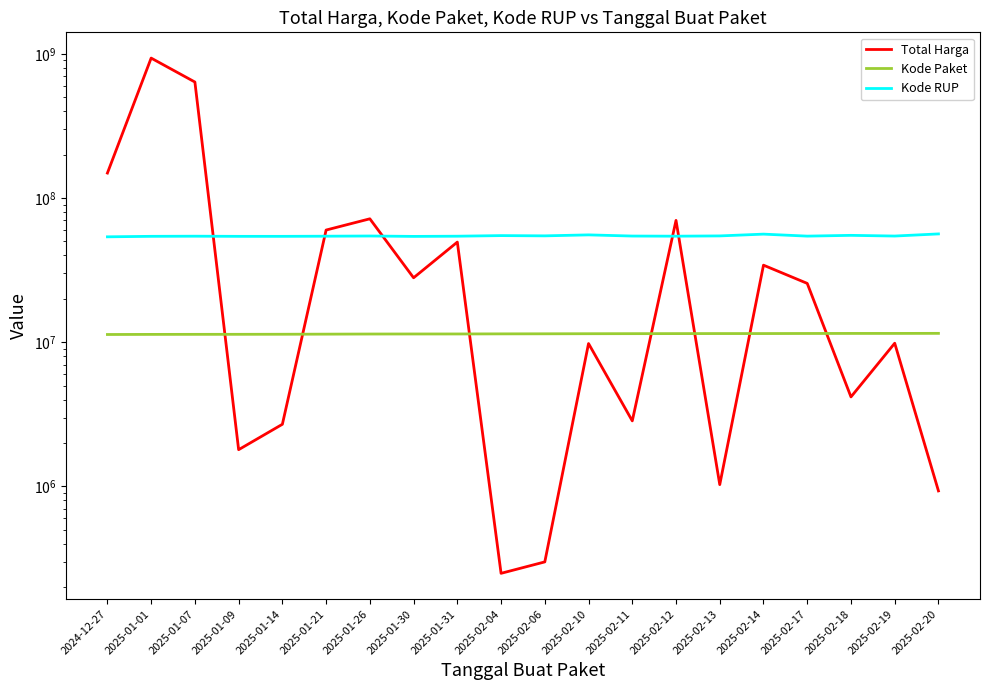

Between 2025-02-20 and 2025-01-26, which is larger?

2025-01-26